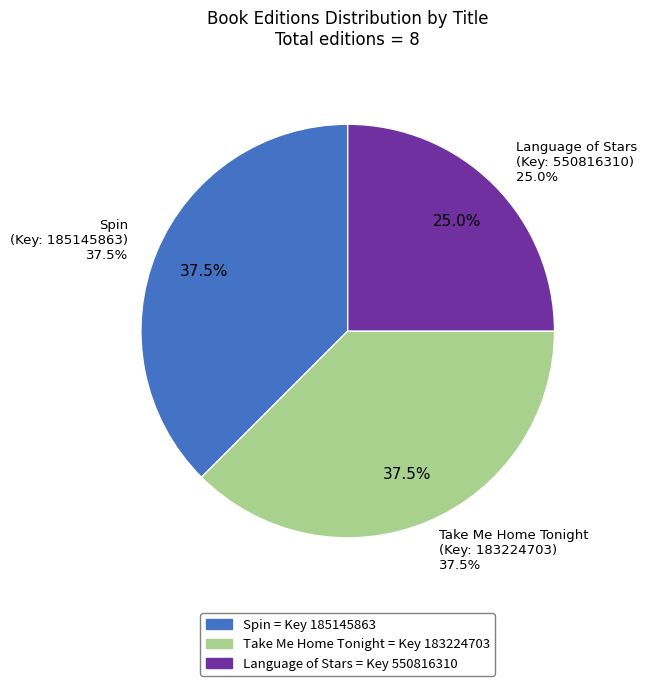

Which category has the biggest portion of the pie?

Spin (185145863)